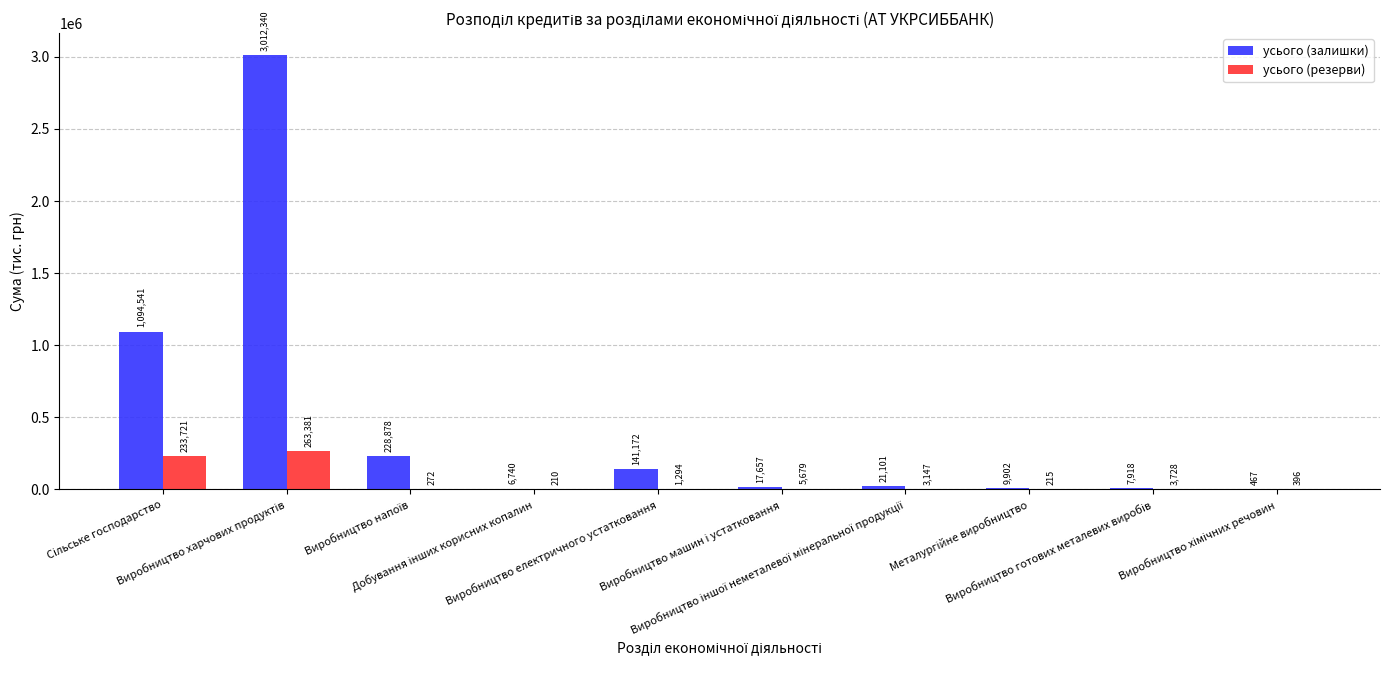

Which series has the largest total across all categories?

усього (залишки)